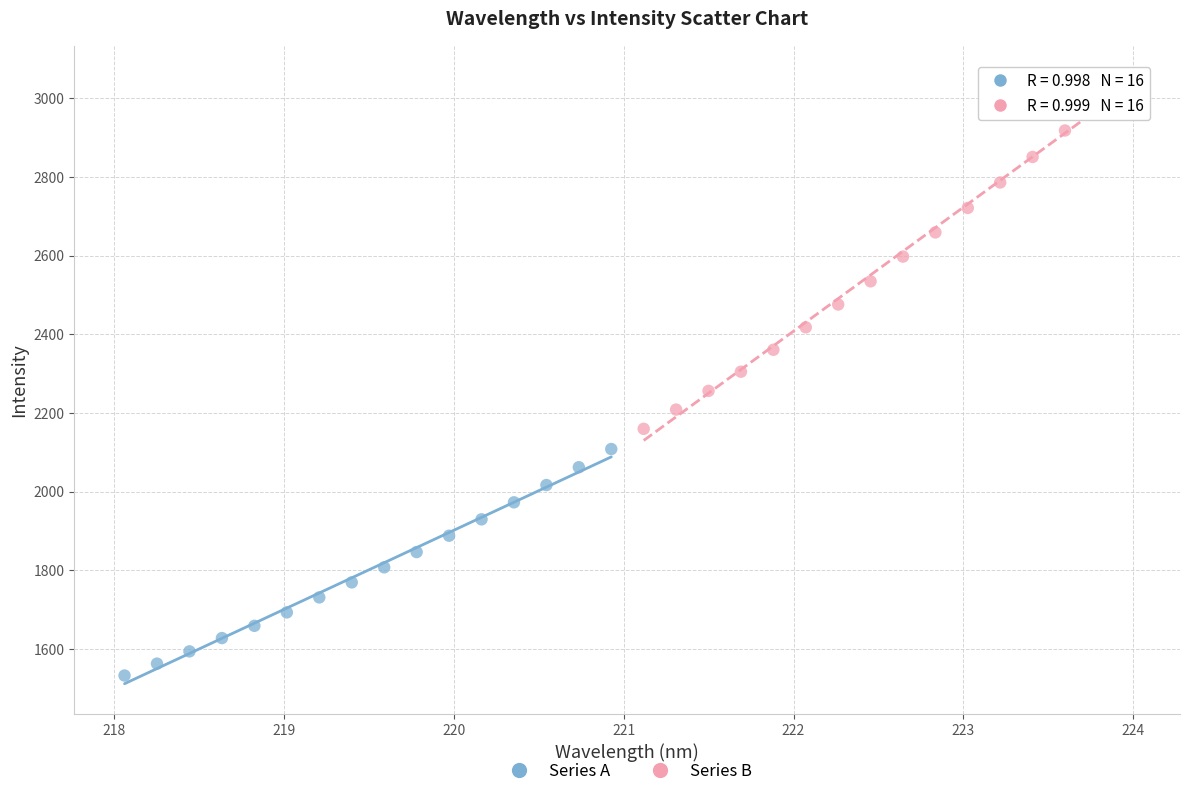

Which series reaches the minimum Y coordinate?

Series A